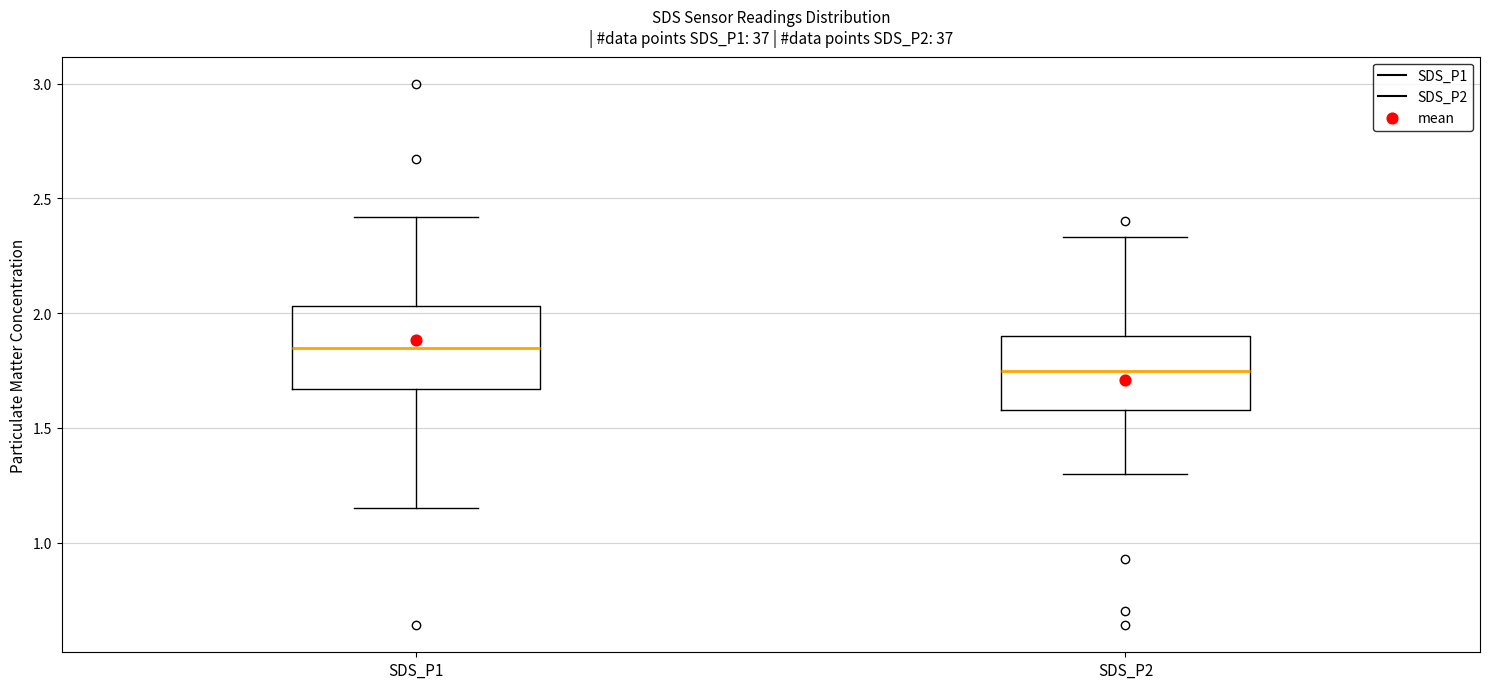

Reading left to right, read every box against the y-axis: the position of its median line, the range the box covers, and the ends of its whiskers. The values are not printed on the chart, so give them approximately, as read against the axis.

SDS_P1: median 1.85, box 1.65 to 2.05, whiskers 1.15 to 2.40
SDS_P2: median 1.75, box 1.60 to 1.90, whiskers 1.30 to 2.35